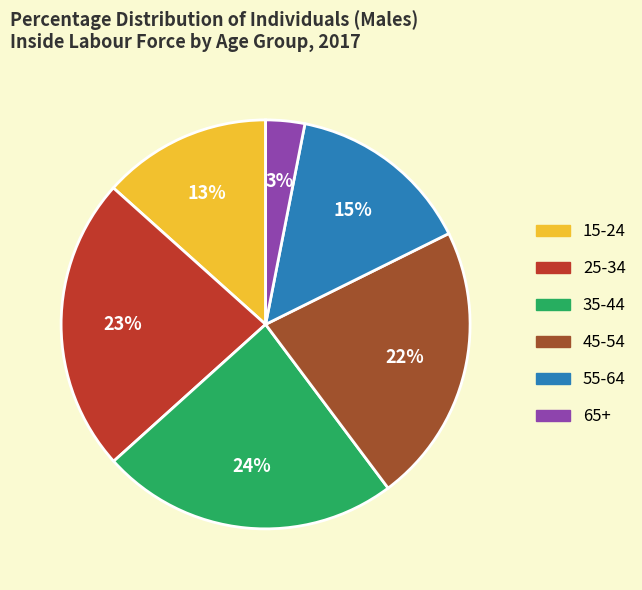

To the nearest percent, what is the combined percentage of 25-34 and 55-64?

38%